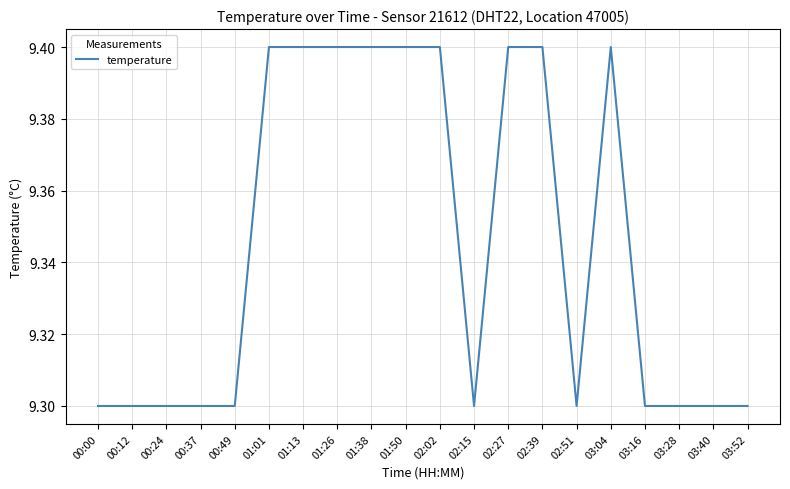

True or false: the data shows 6.2 at 00:37.

False